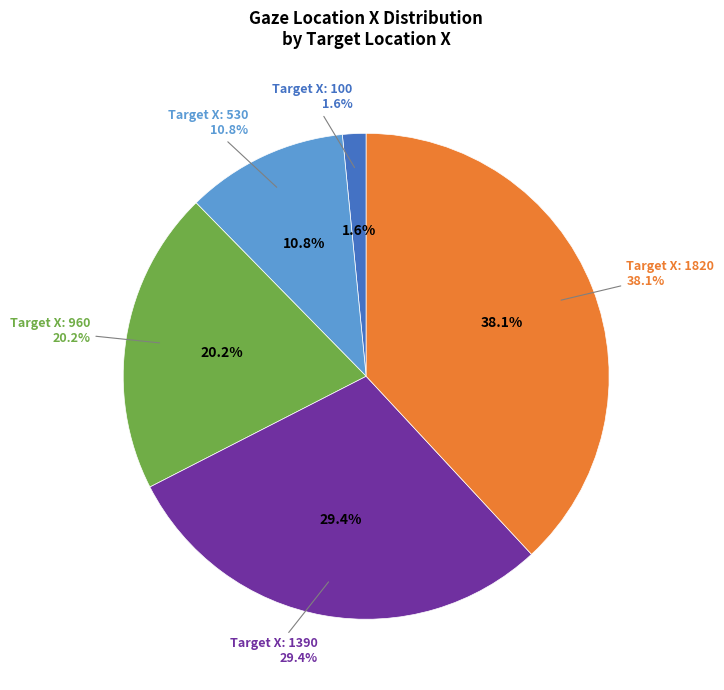

What percentage is the 960 slice, to the nearest percent?

20%